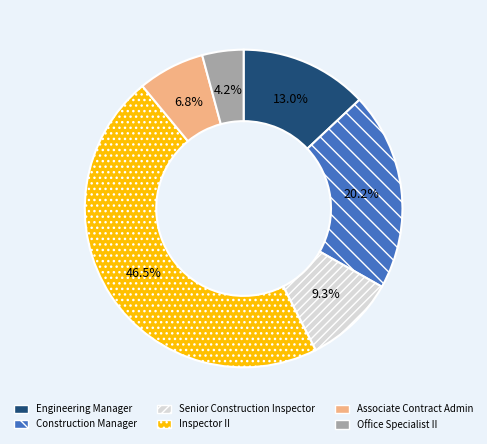

Does Construction Manager account for over 50% of the chart?

No